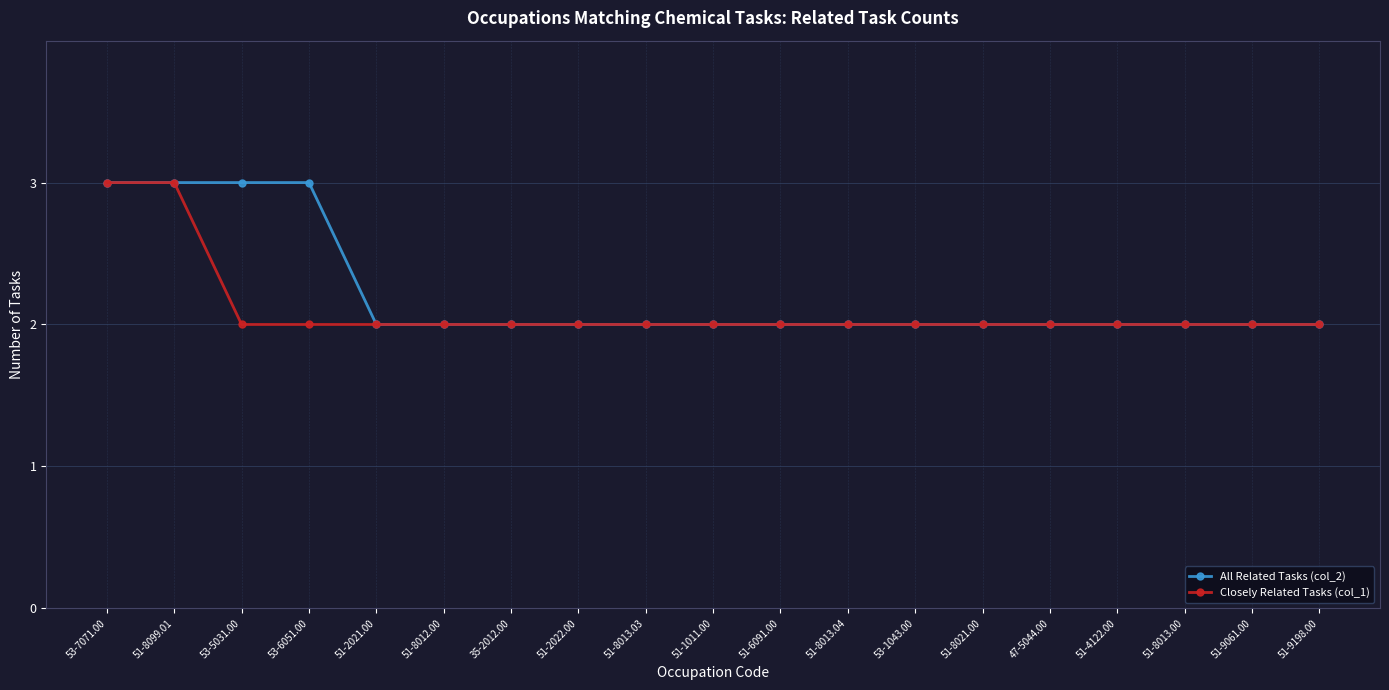

The value of All Related Tasks (col_2) at 51-8013.04 is 1. True or false?

False